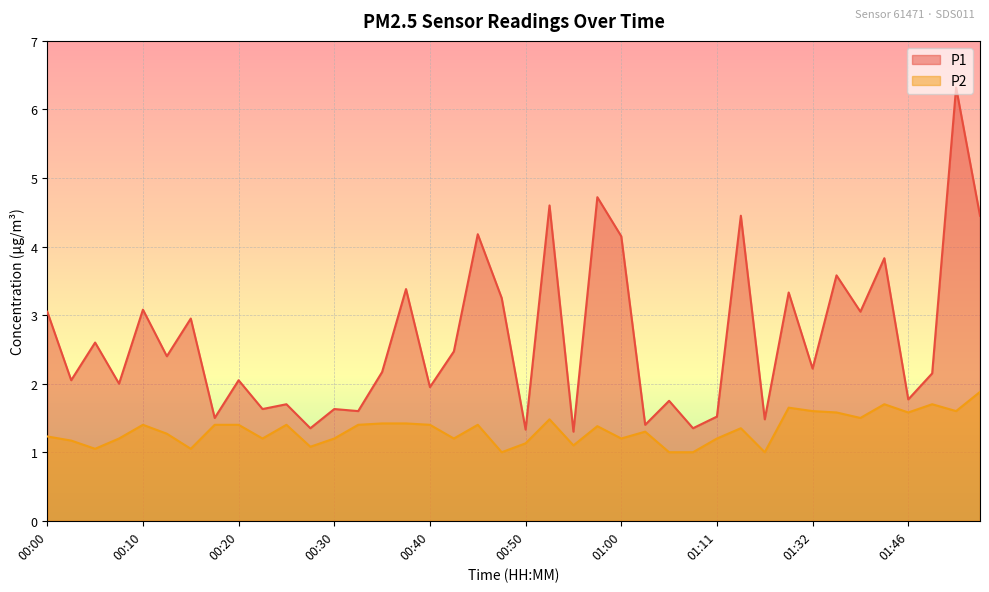

Where is the first local minimum for P2?

00:05